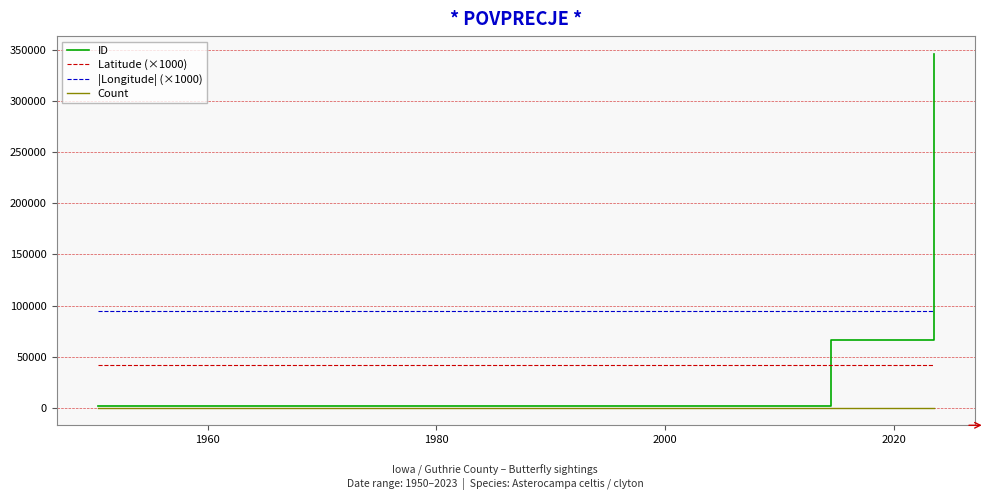

Is this an area chart (filled region under the line)?

No